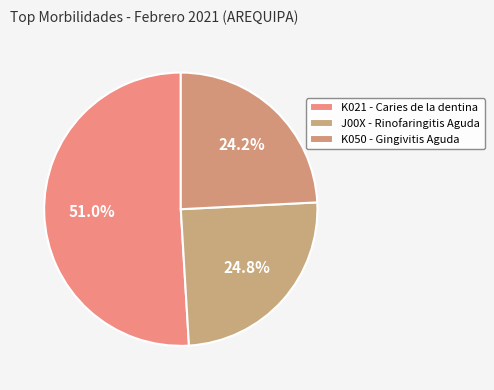

Count the number of slices in the pie.

3